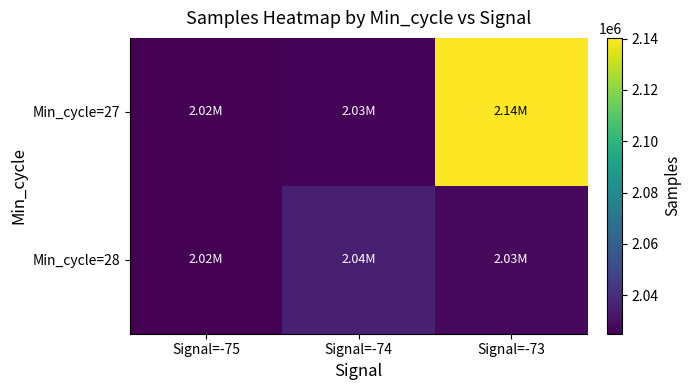

How many data points does each series have?

3